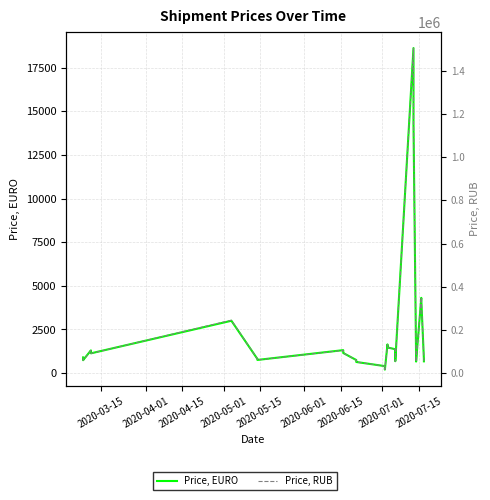

What is the difference between the maximum and minimum values in the Price, RUB series?

1489333.0